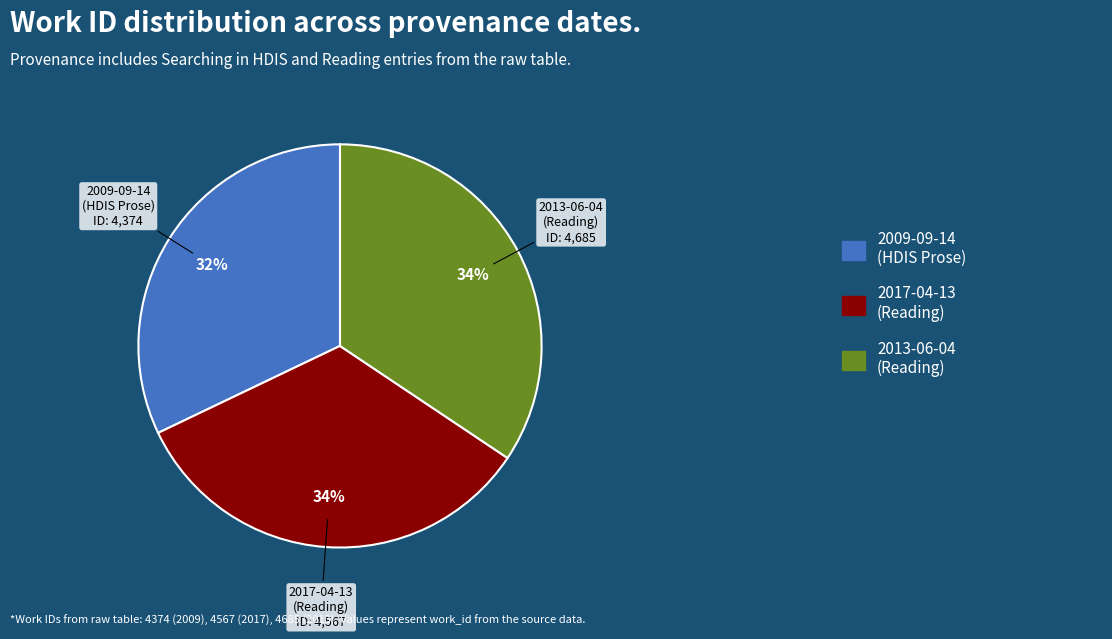

Does any single category account for the majority?

No